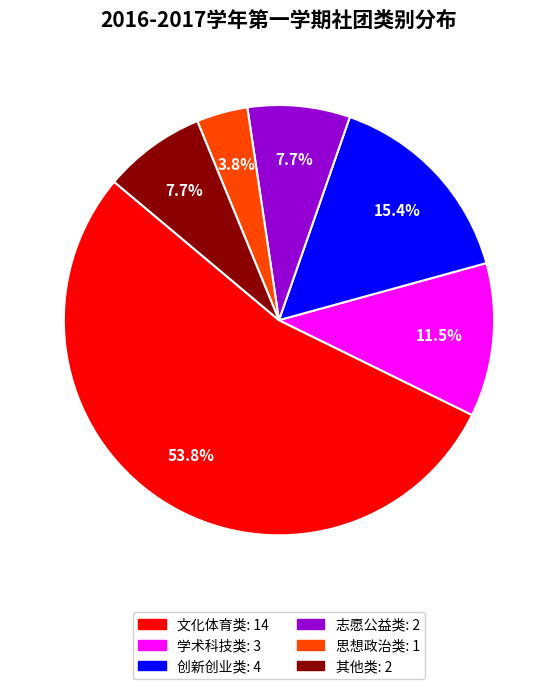

Combined, do 其他类 and 文化体育类 account for over 50%?

Yes